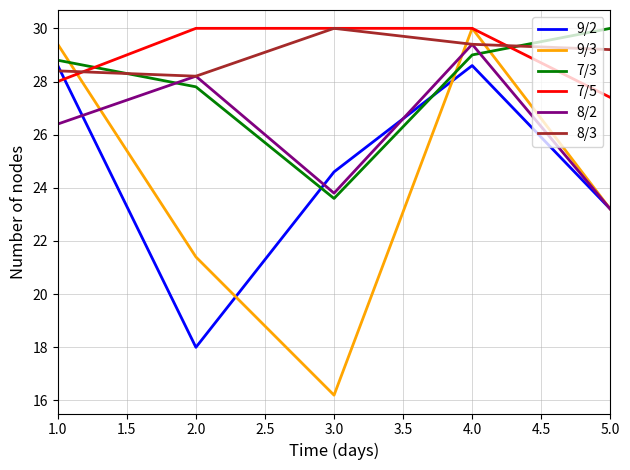

What is the highest value of the 7/3 series?

30.0